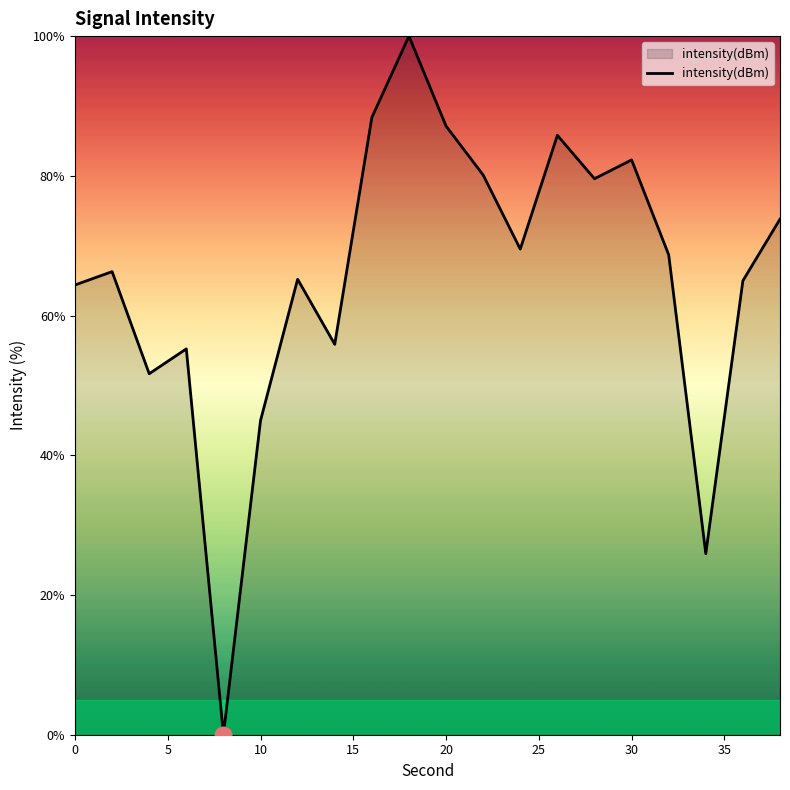

What is the difference between the maximum and minimum values?

100.0